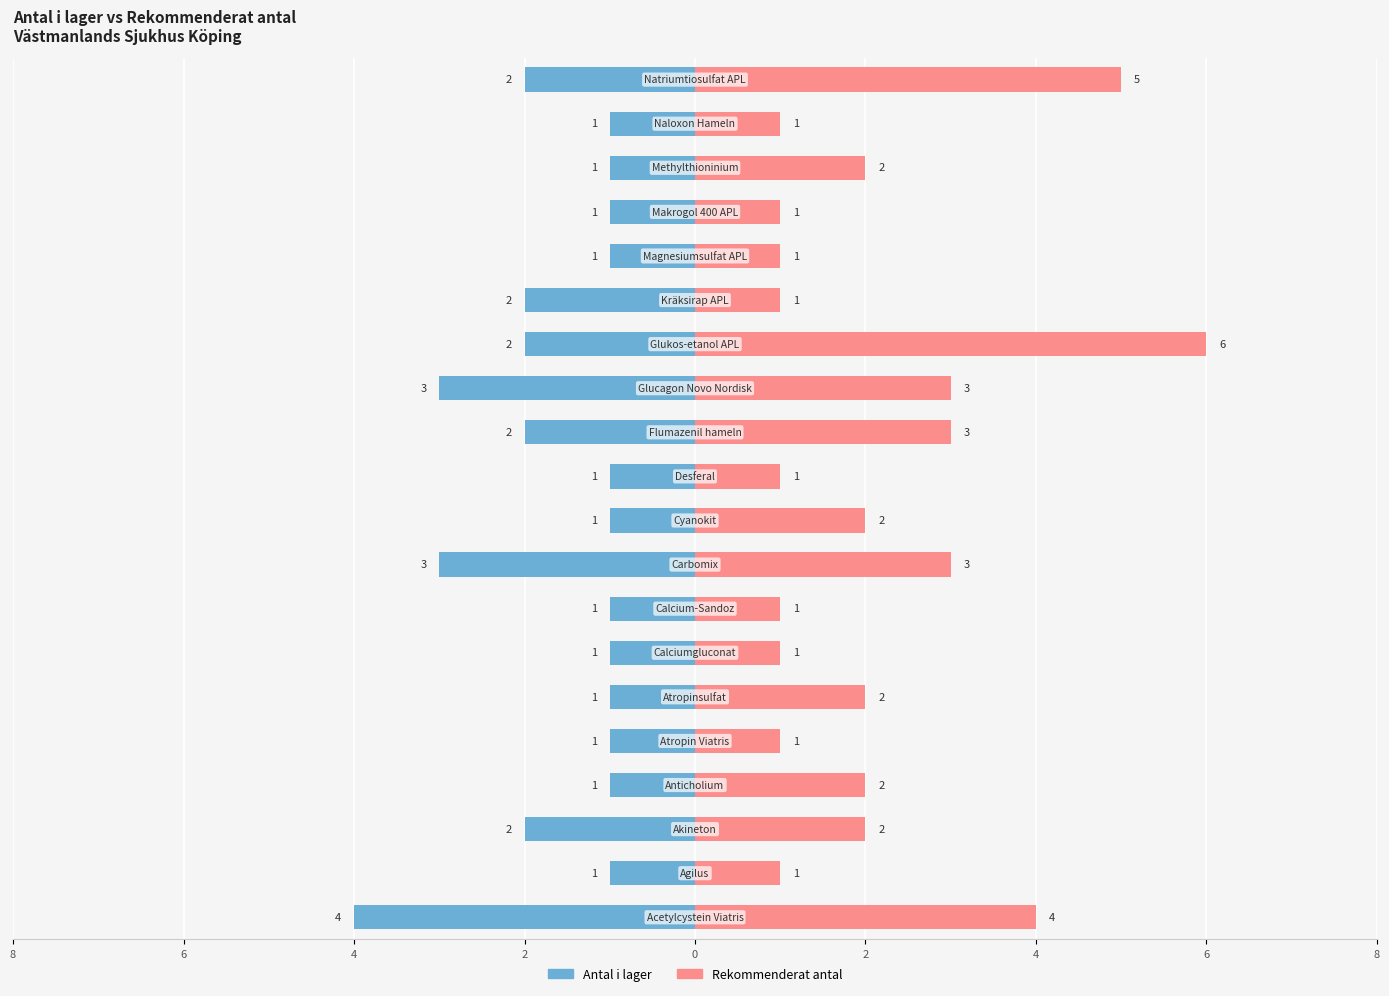

Which series changed the most between 6 and 2?

Rekommenderat antal